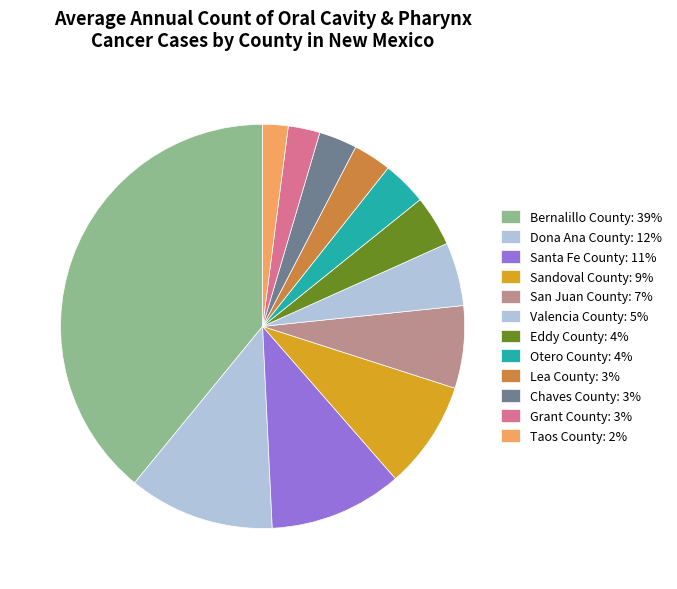

How many segments does this pie chart have?

12